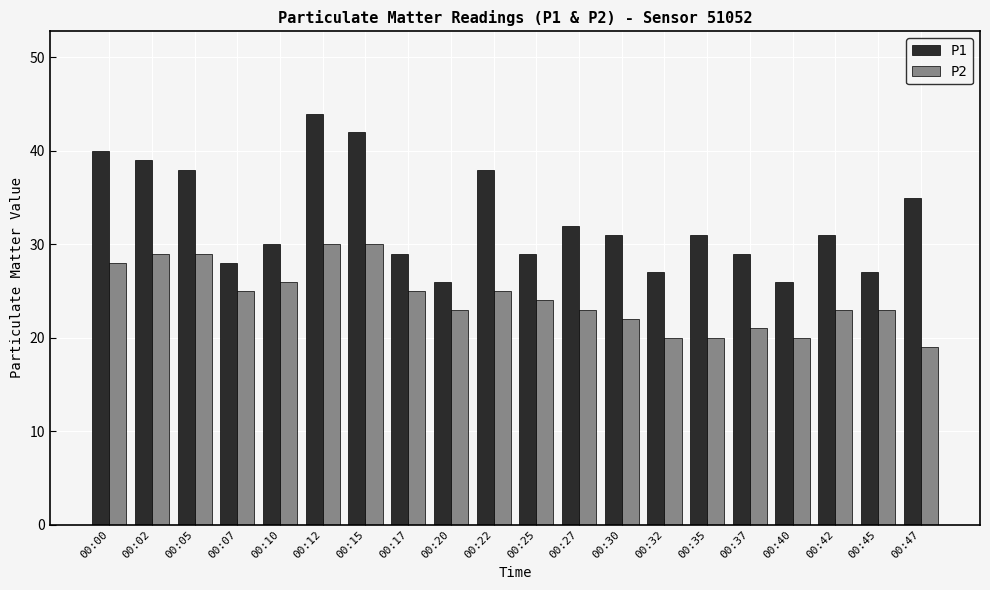

The P1 series shows 27 at 00:45. True or false?

True